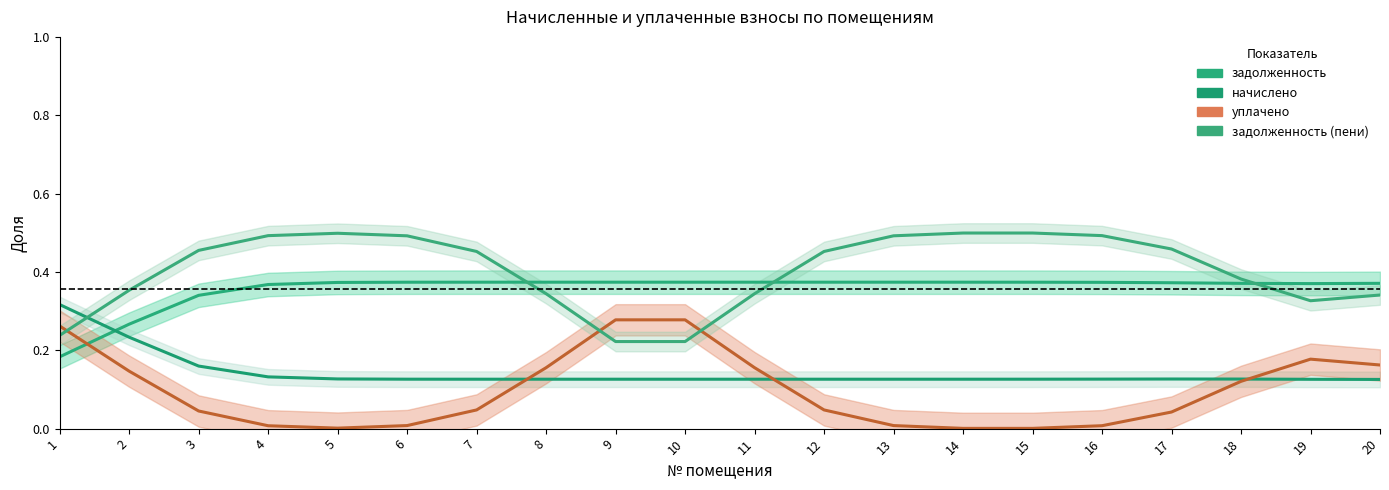

Which category has the lowest value in the уплачено series?

15